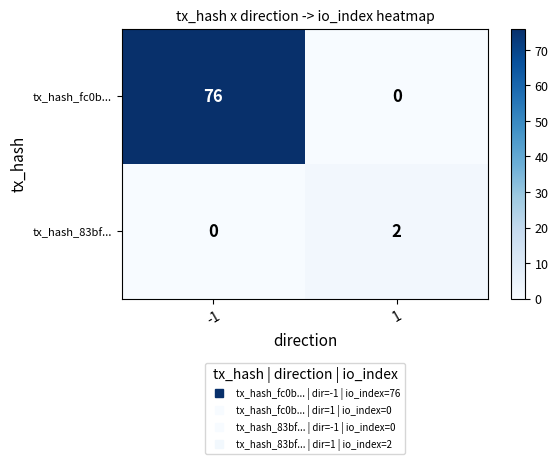

List the series in order of their peak value, lowest first.

tx_hash_83bf..., tx_hash_fc0b...